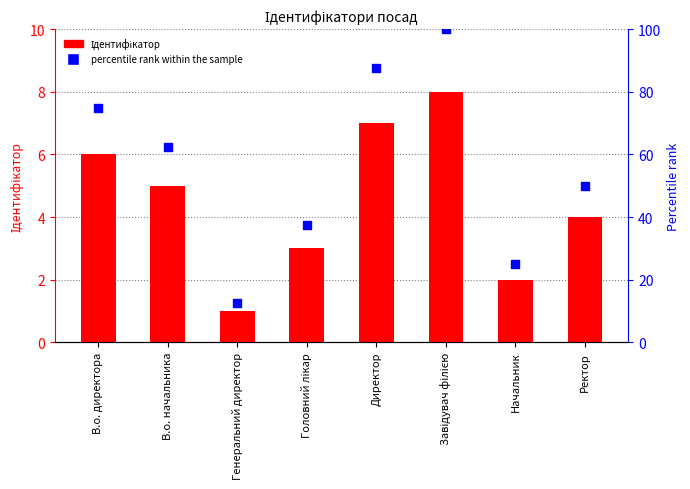

At how many categories does at least one series exceed 63?

3